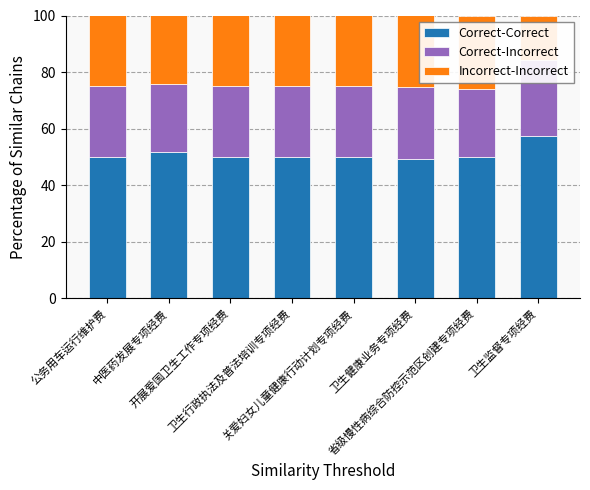

What is the difference between the maximum and minimum values in the Correct-Correct series?

8.1